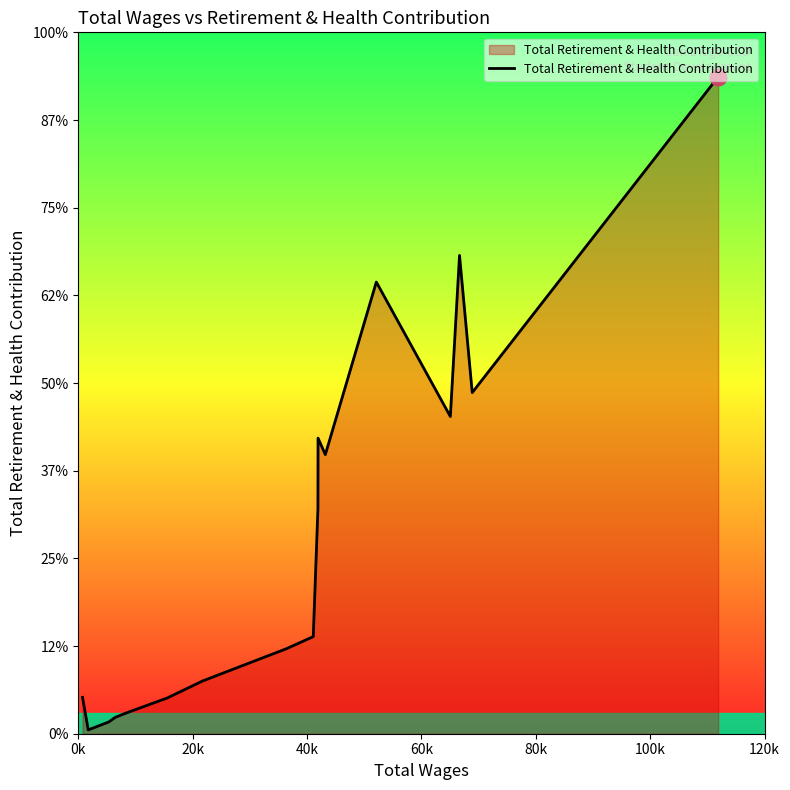

What is the average value?

11420